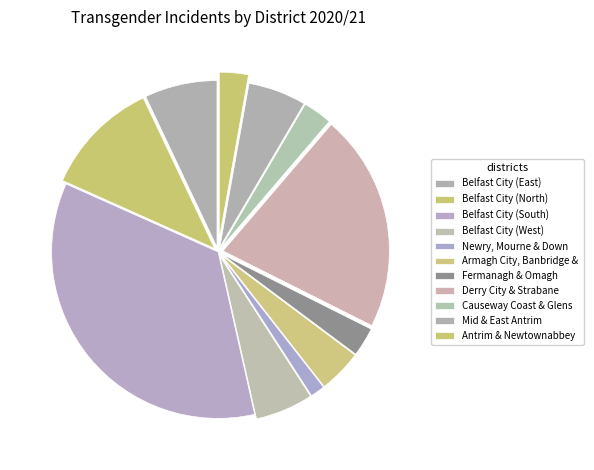

Which category has the biggest portion of the pie?

Belfast City (South)